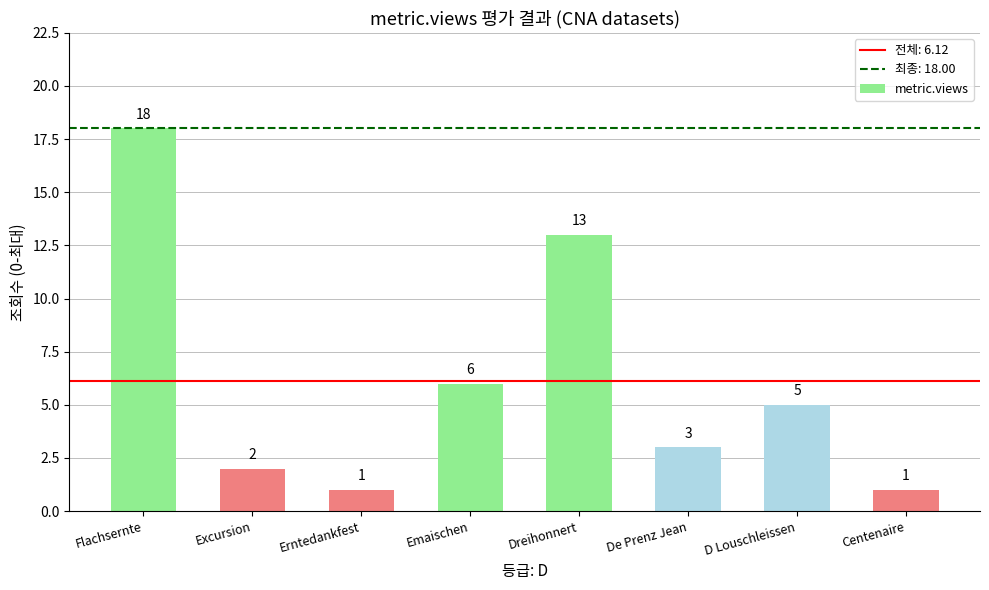

What is the maximum value shown in the chart?

18